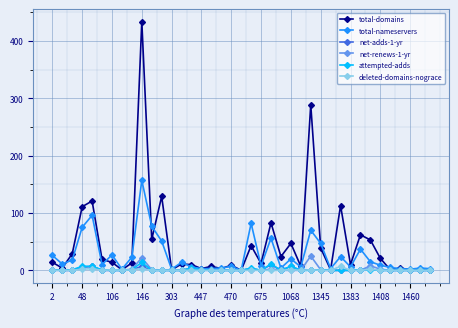

In net-renews-1-yr, how many points are higher than both neighbors (excluding endpoints)?

6